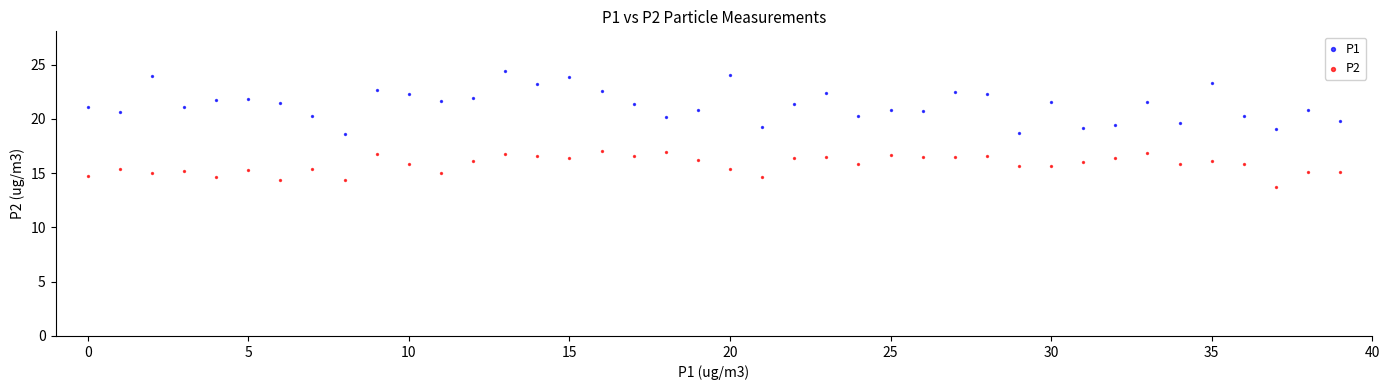

Which series contains the highest Y value?

P1